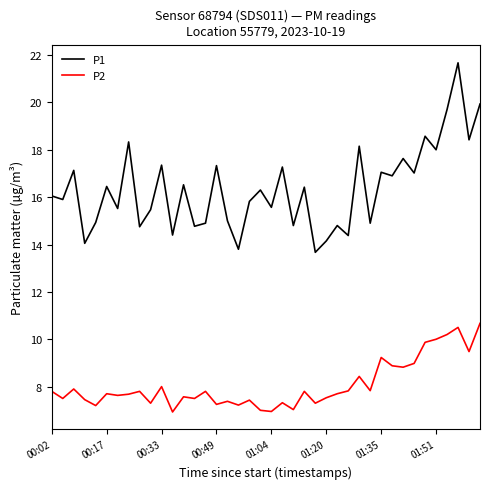

True or false: P1 and P2 intersect in this chart.

False